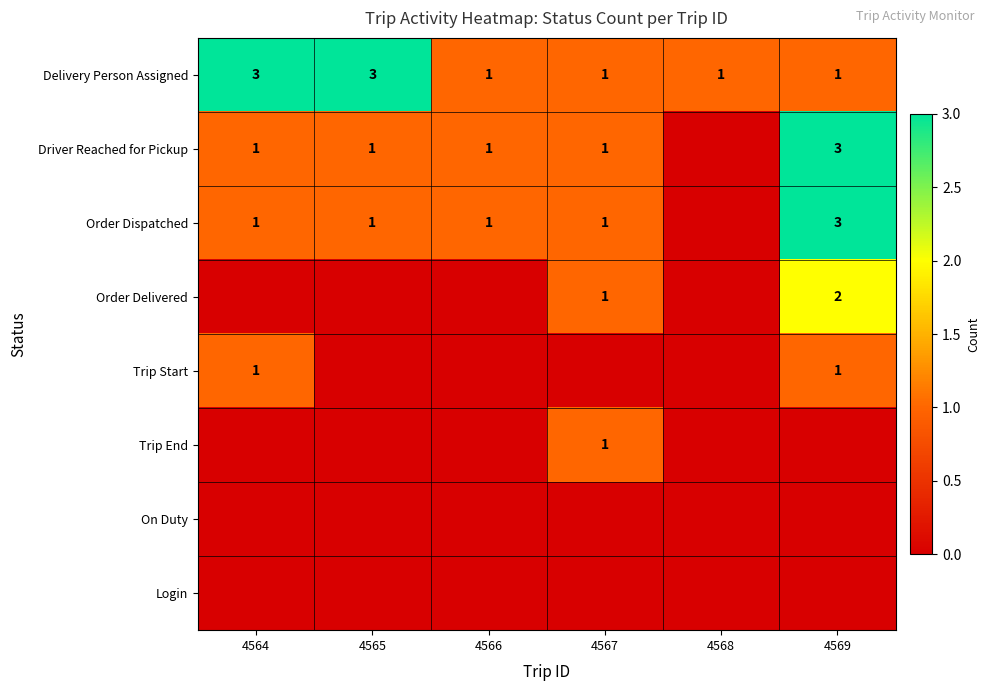

The value of row_3 at 4569 is 2. True or false?

True